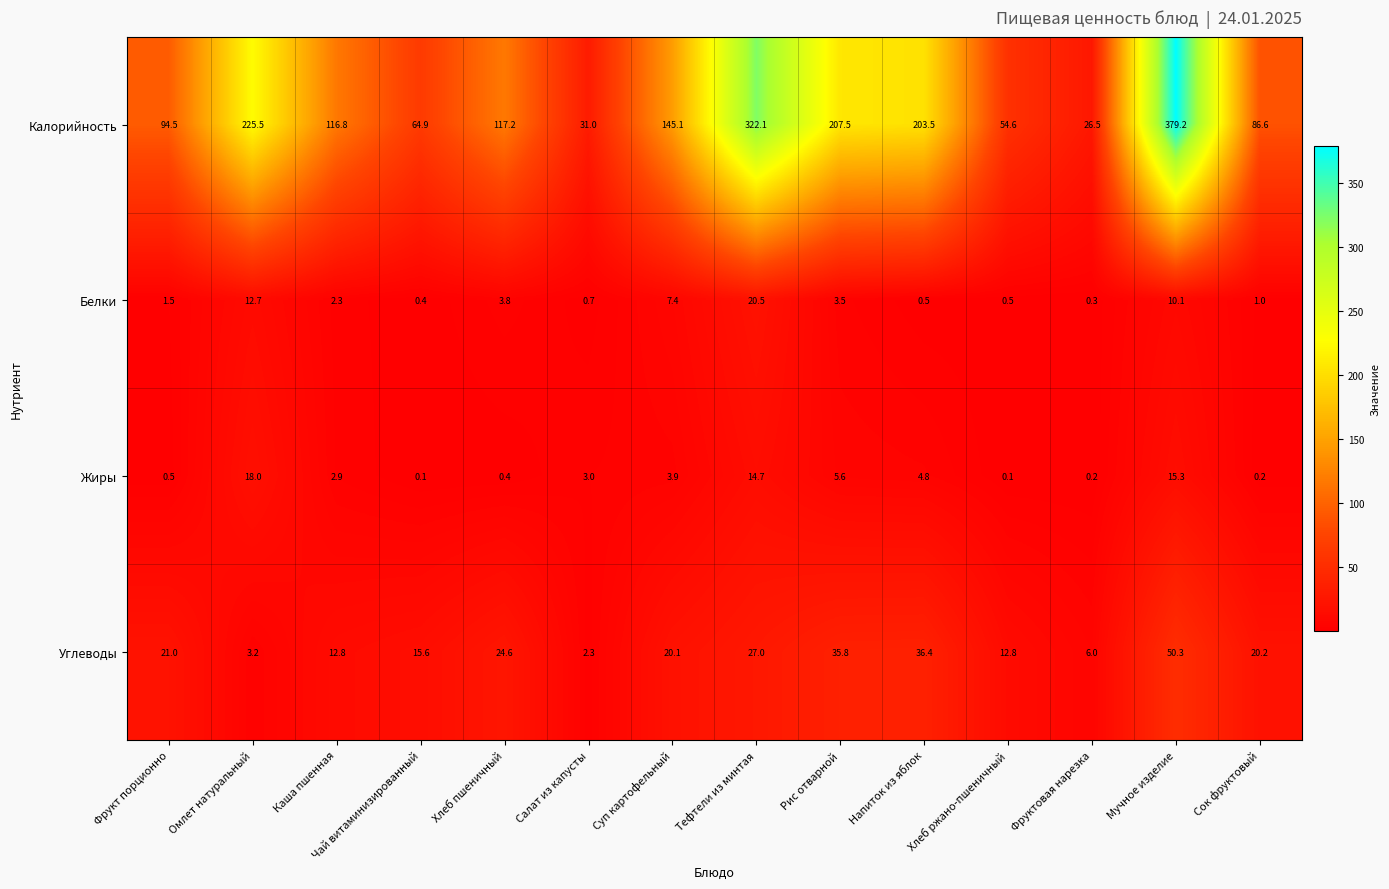

Which label corresponds to the largest value in the chart?

Мучное изделие